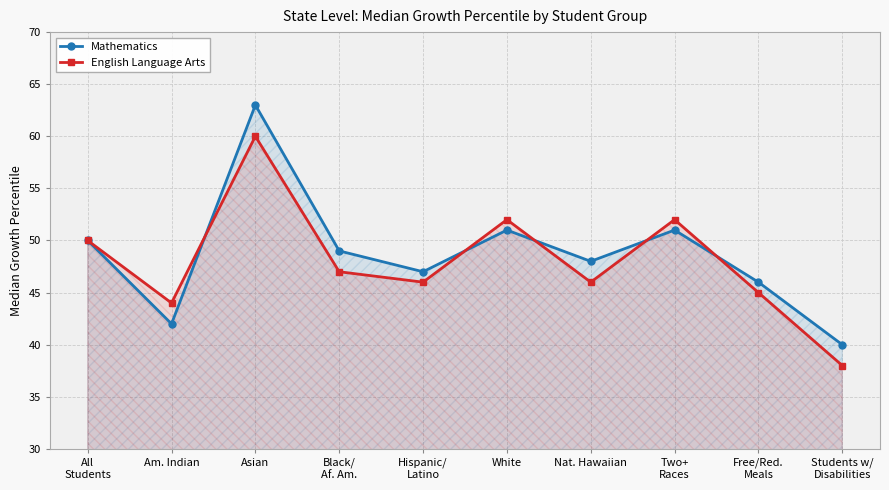

At which category is the sum across all series the highest?

Asian